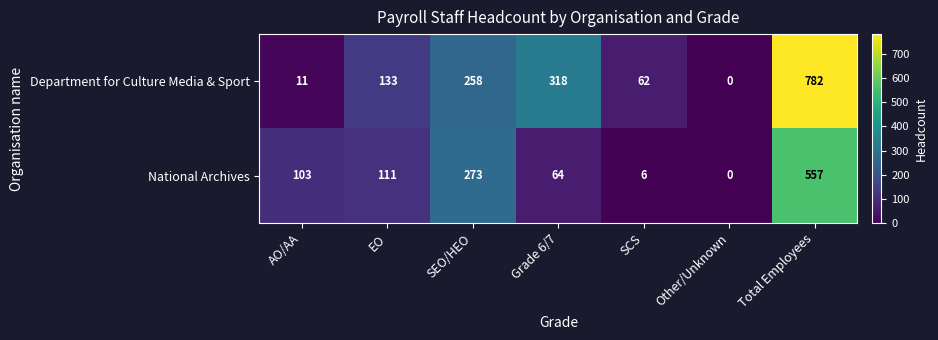

At which category is the sum across all series the highest?

Total Employees